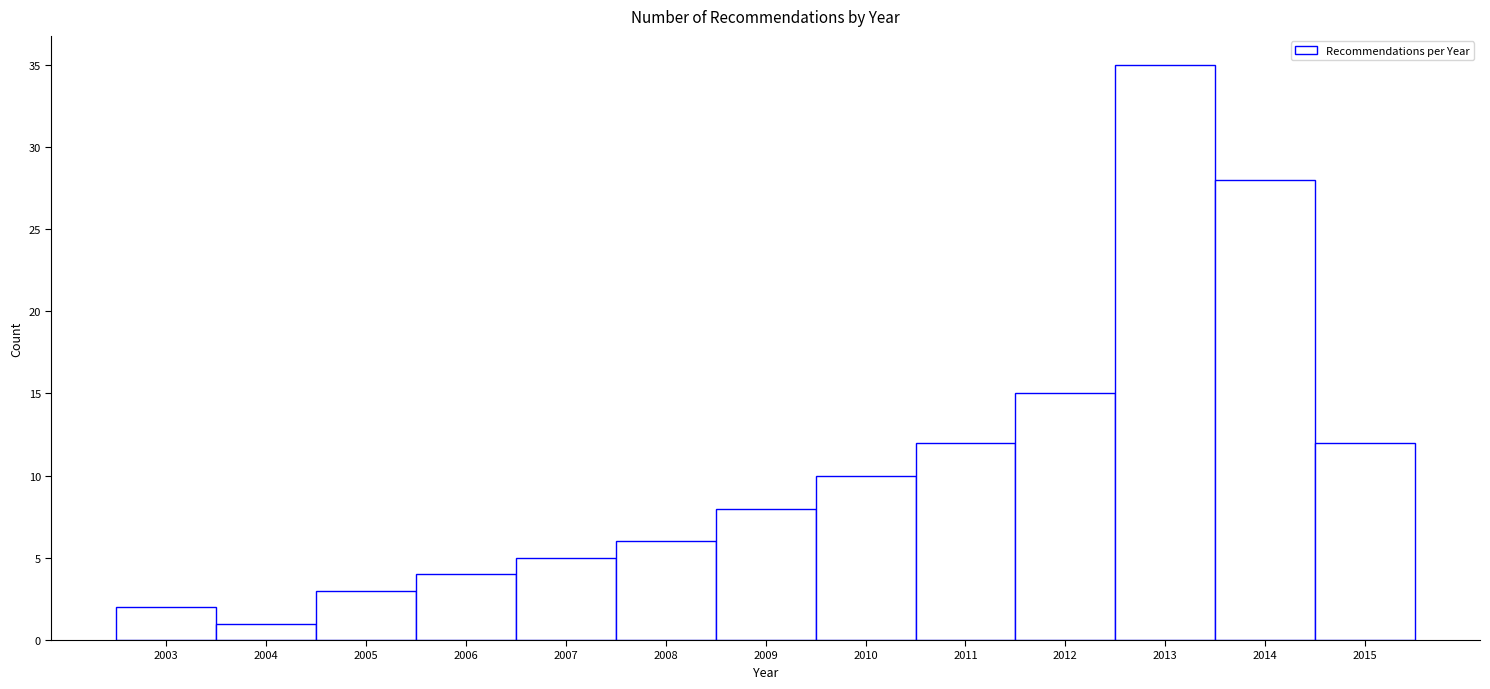

Over which range of the x-axis is the bar tallest?

2012.5 to 2013.5